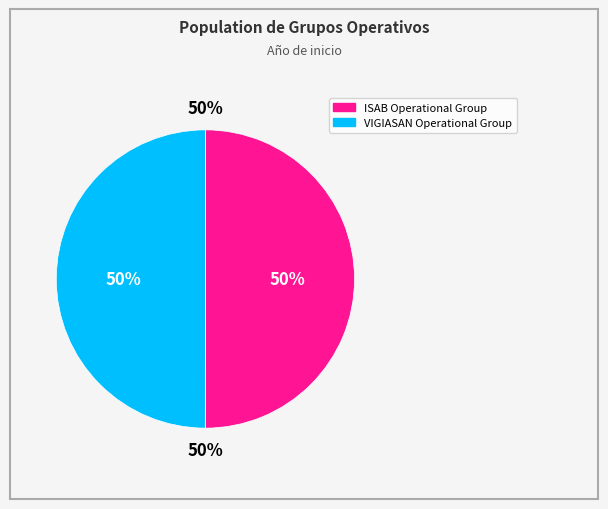

True or false: VIGIASAN Operational Group accounts for 61% of the total.

False